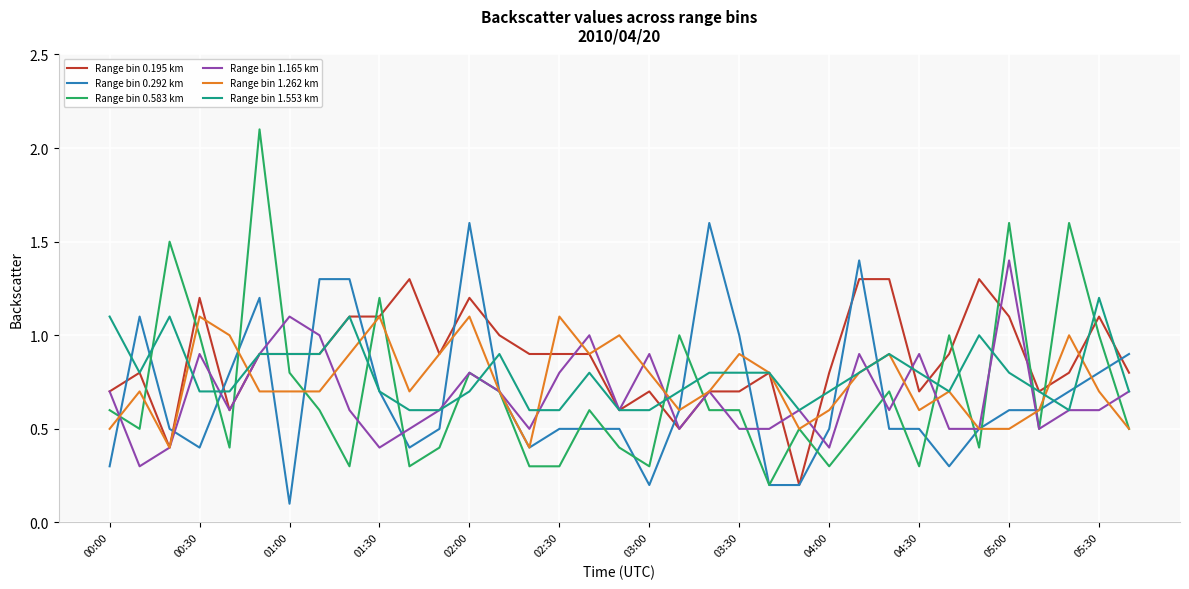

Which series has the largest range (max minus min)?

Range bin 0.583 km